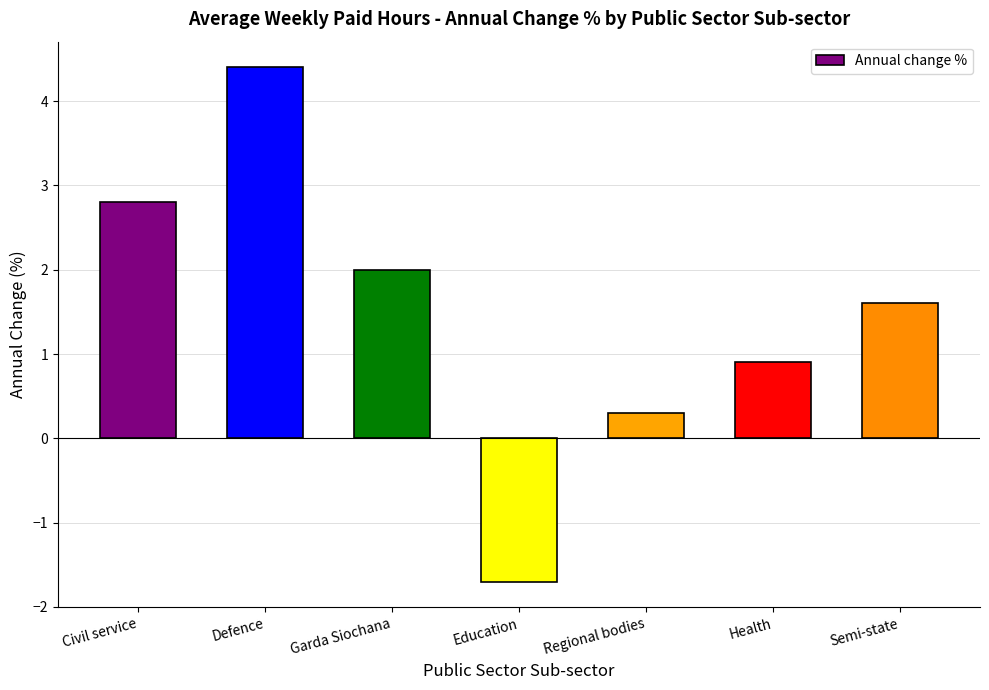

The value at Health is 0.9. True or false?

True